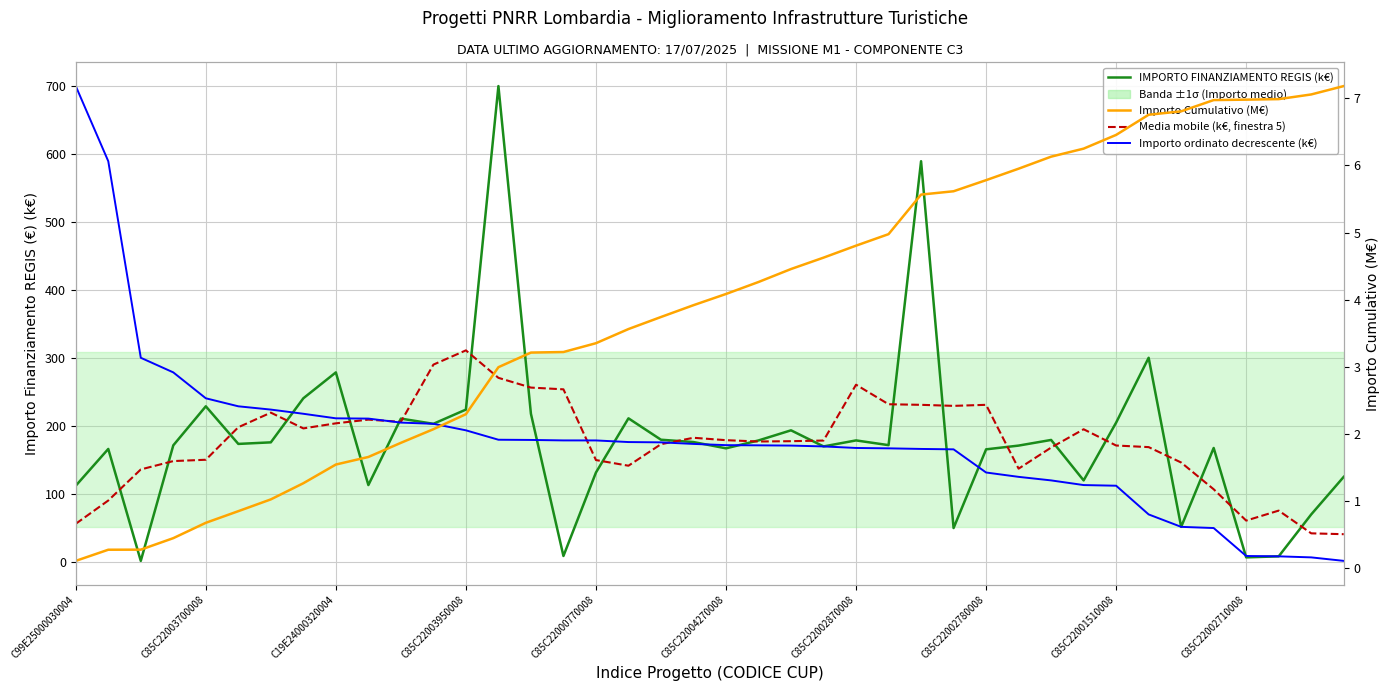

Reading right to left, extract all data points from this chart.

IMPORTO FINANZIAMENTO REGIS (k€): 124.8	69.5	7.9	6.3	167.3	51.2	300.0	204.6	119.6	179.1	170.8	165.3	49.5	589.2	171.4	178.4	169.6	193.3	178.4	166.8	176.0	179.4	210.9	131.2	8.4	217.6	699.7	223.8	202.9	210.5	112.7	278.5	240.4	175.6	173.3	228.6	171.2	1.2	165.9	111.8
Media mobile (k€, finestra 5): 40.4	41.7	75.2	60.5	106.5	145.9	168.6	170.9	194.8	167.9	136.9	230.8	229.2	230.8	231.6	260.4	178.2	177.3	176.8	178.8	182.3	172.9	141.2	149.5	253.6	256.1	270.5	310.9	289.9	205.7	209.0	203.5	196.1	219.3	197.8	150.0	148.0	135.7	90.0	55.8
Importo ordinato decrescente (k€): 1.2	6.3	7.9	8.4	49.5	51.2	69.5	111.8	112.7	119.6	124.8	131.2	165.3	165.9	166.8	167.3	169.6	170.8	171.2	171.4	173.3	175.6	176.0	178.4	178.4	179.1	179.4	193.3	202.9	204.6	210.5	210.9	217.6	223.8	228.6	240.4	278.5	300.0	589.2	699.7
Importo Cumulativo (M€): 7.2	7.1	7.0	7.0	7.0	6.8	6.8	6.5	6.3	6.1	6.0	5.8	5.6	5.6	5.0	4.8	4.6	4.5	4.3	4.1	3.9	3.7	3.6	3.4	3.2	3.2	3.0	2.3	2.1	1.9	1.7	1.5	1.3	1.0	0.9	0.7	0.5	0.3	0.3	0.1